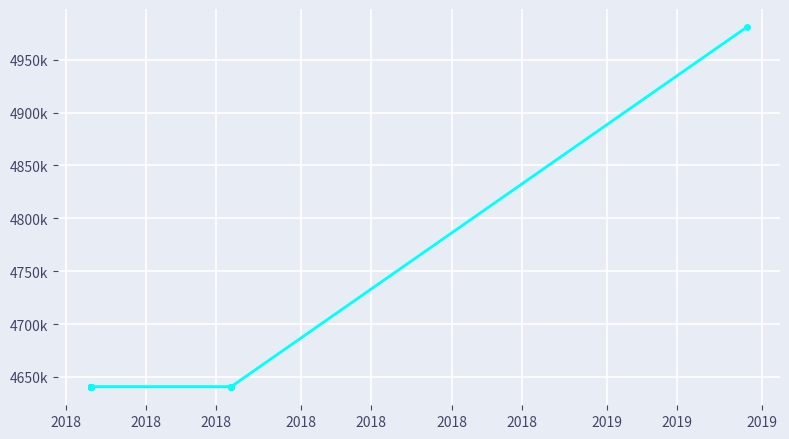

Does the chart display data point markers on the line(s)?

Yes